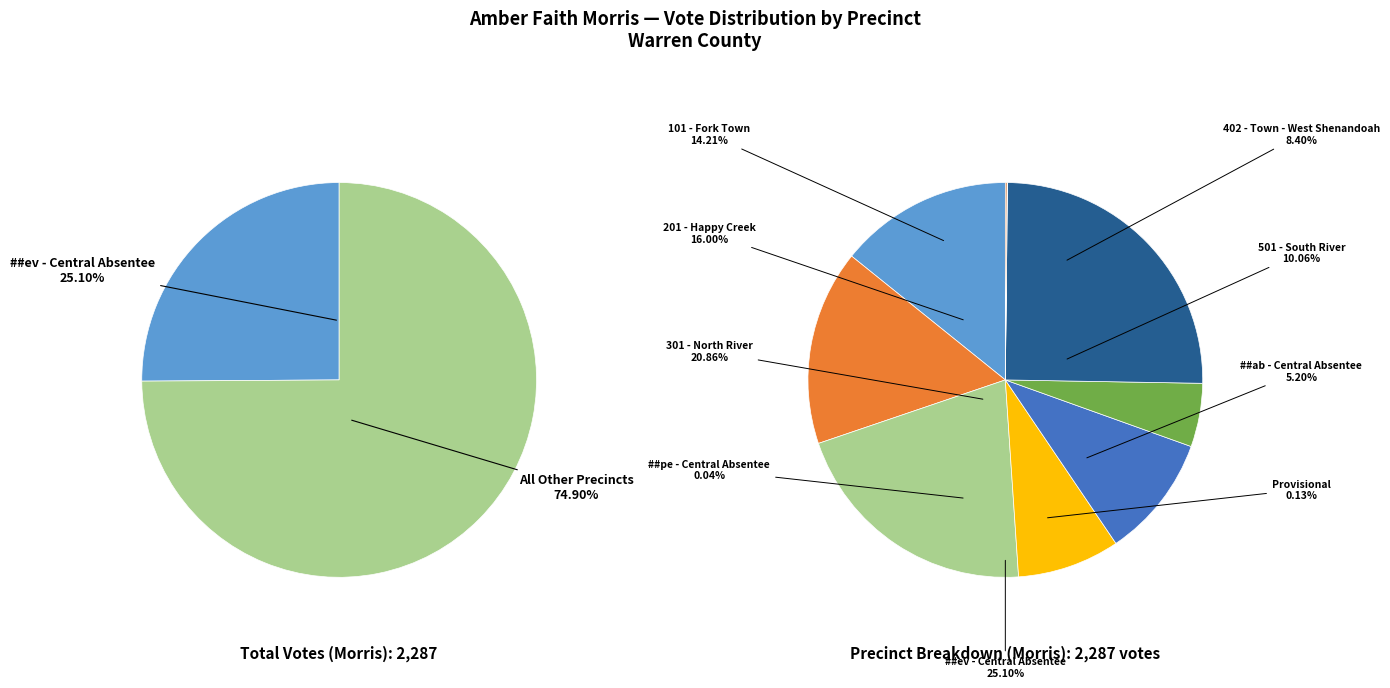

Combined, what portion of the pie is ##pe - Central Absentee and ##ev - Central Absentee?

25.1%